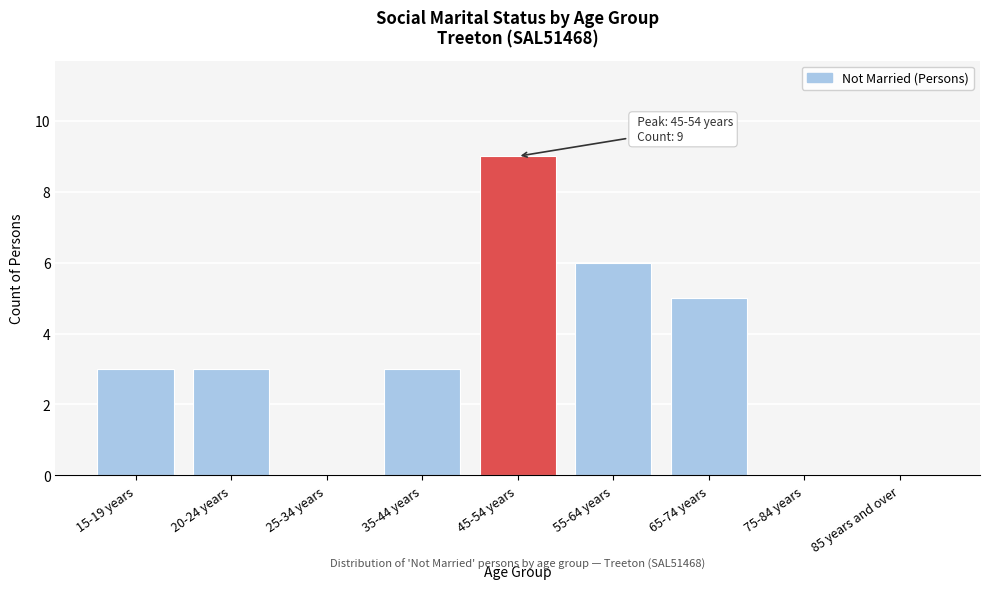

Reading left to right, extract all data points from this chart.

15-19 years=3	20-24 years=3	25-34 years=0	35-44 years=3	45-54 years=9	55-64 years=6	65-74 years=5	75-84 years=0	85 years and over=0